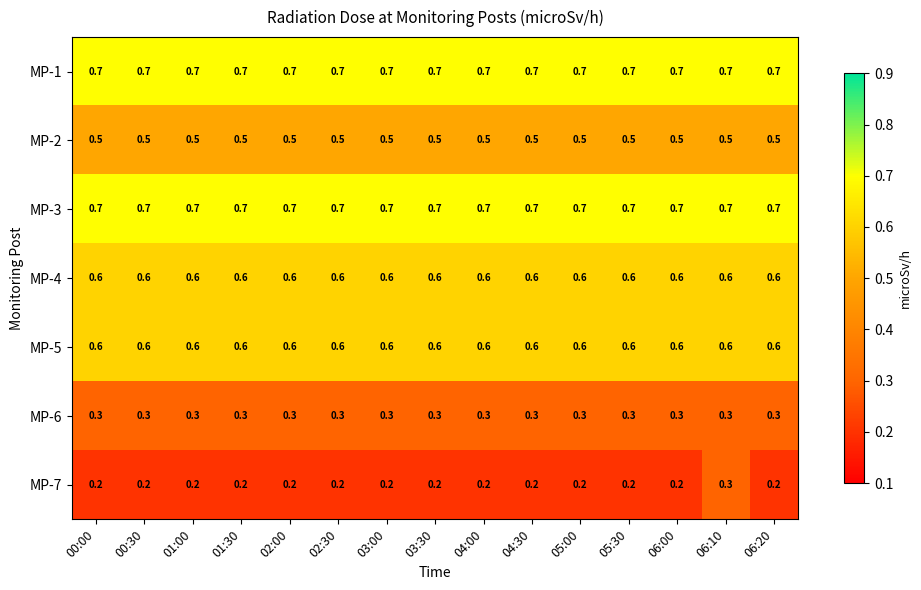

Which series has the largest range (max minus min)?

MP-7